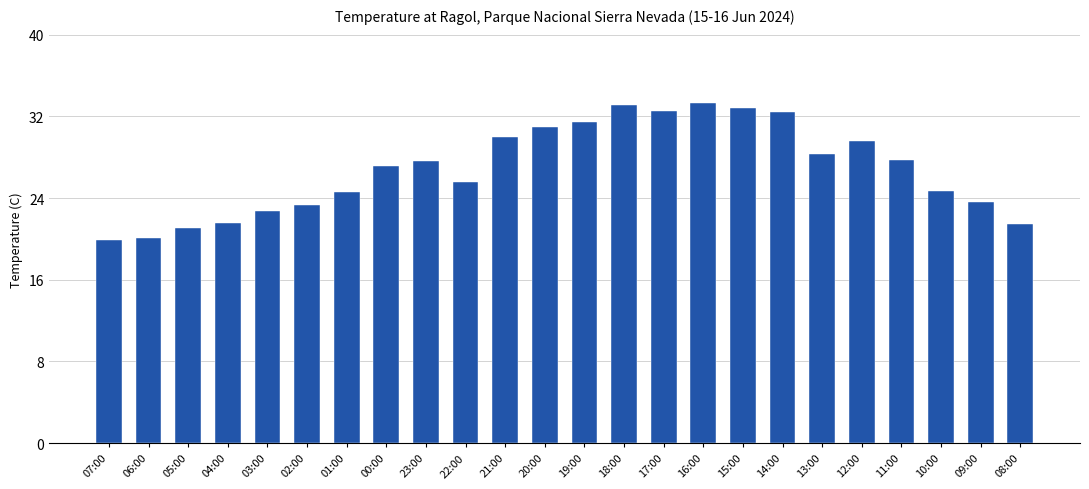

What is the sum of the values at 02:00 and 05:00?

44.4